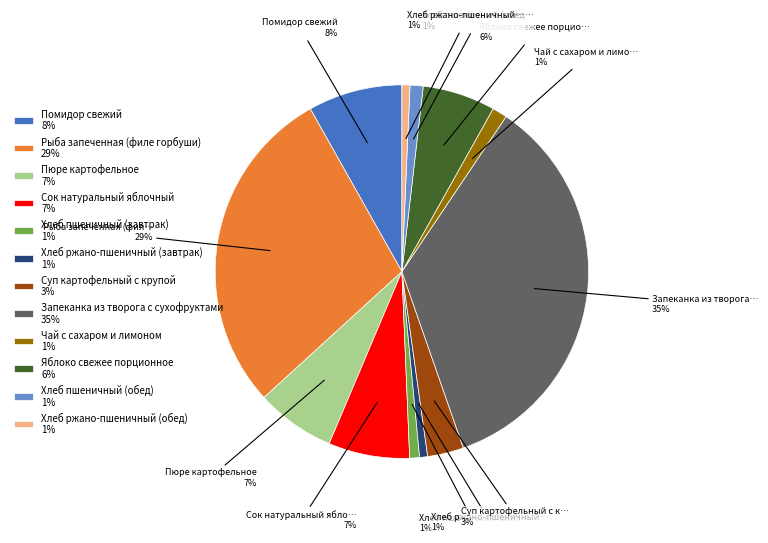

Between Пюре картофельное and Хлеб ржано-пшеничный (завтрак), which is larger?

Пюре картофельное